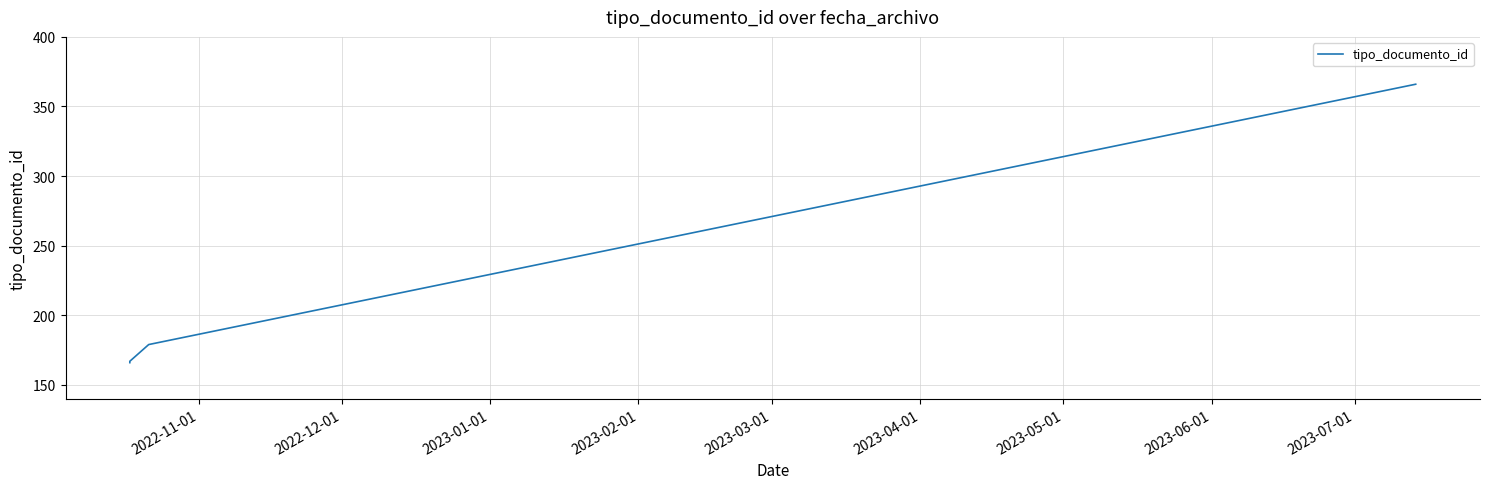

How many data points does each series have?

4